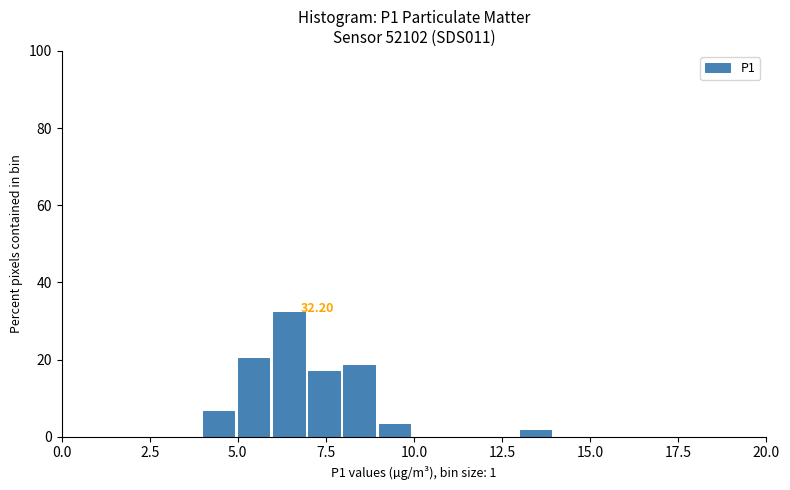

Read against the x-axis, roughly where is the centre of the tallest bar?

6.5